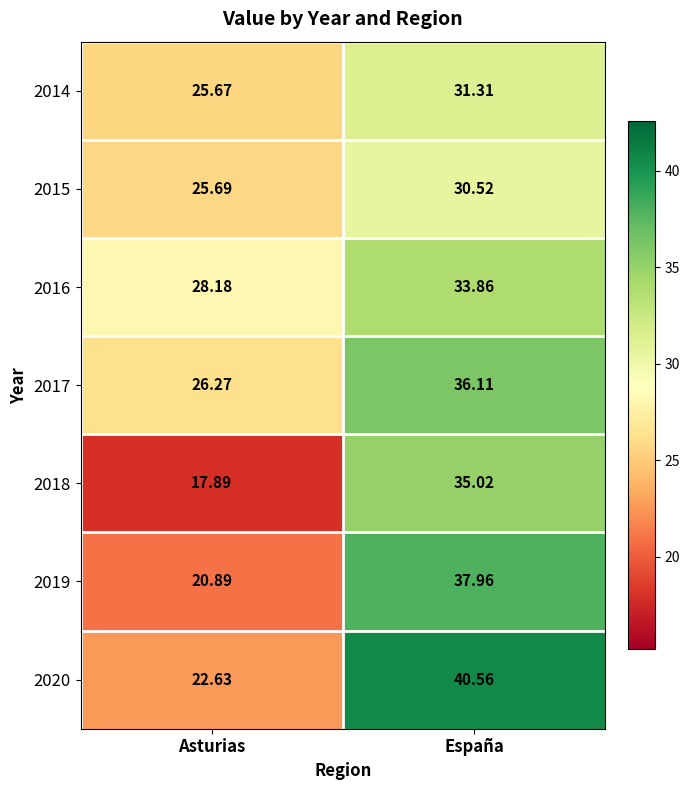

At which label does 2015 first exceed 30?

España